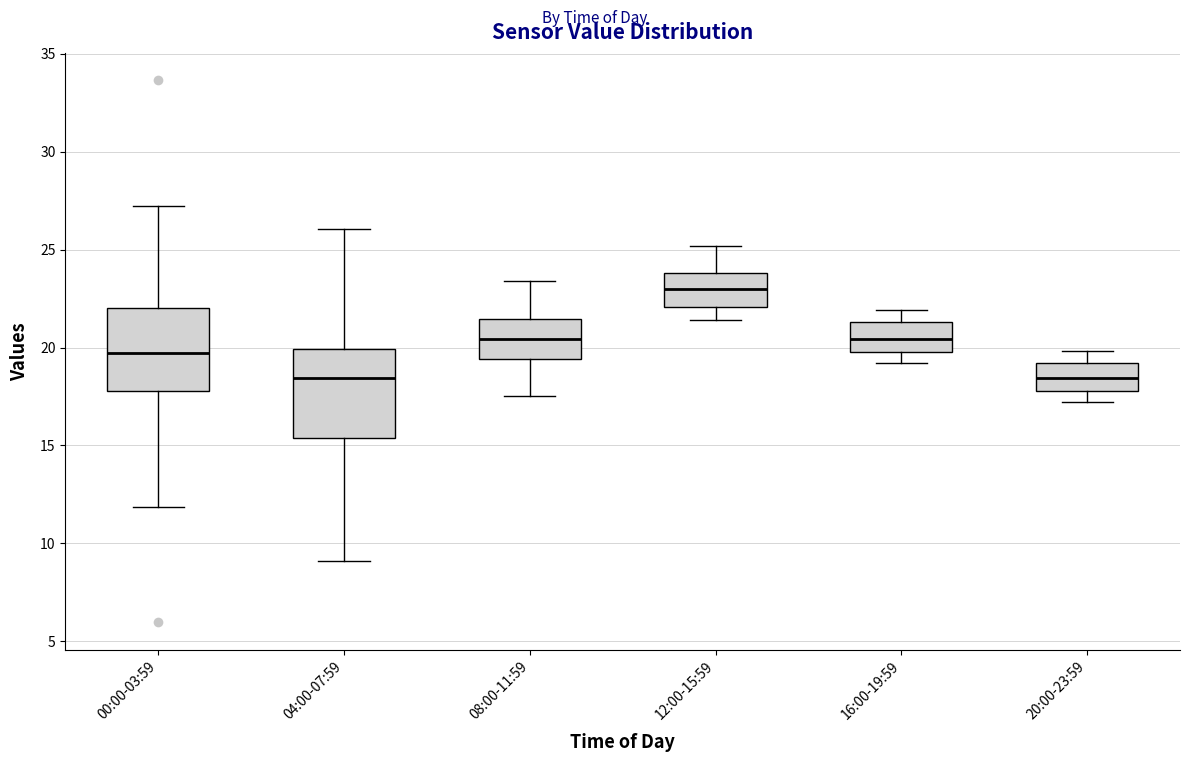

Where does the median line of the box for 04:00-07:59 sit on the y-axis? The values are not printed on the chart, so give them approximately, as read against the axis.

18.5